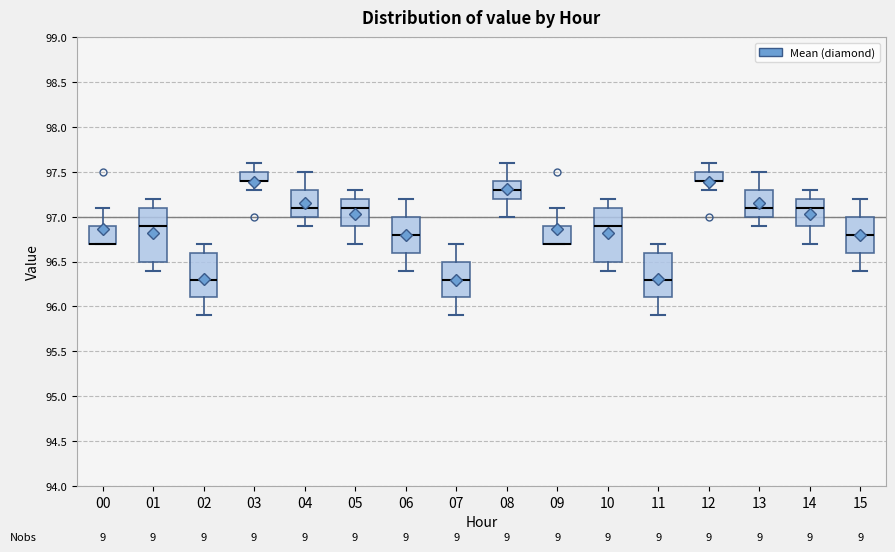

Where is the upper edge of the box at x = 05 on the y-axis? The values are not printed on the chart, so give them approximately, as read against the axis.

97.2